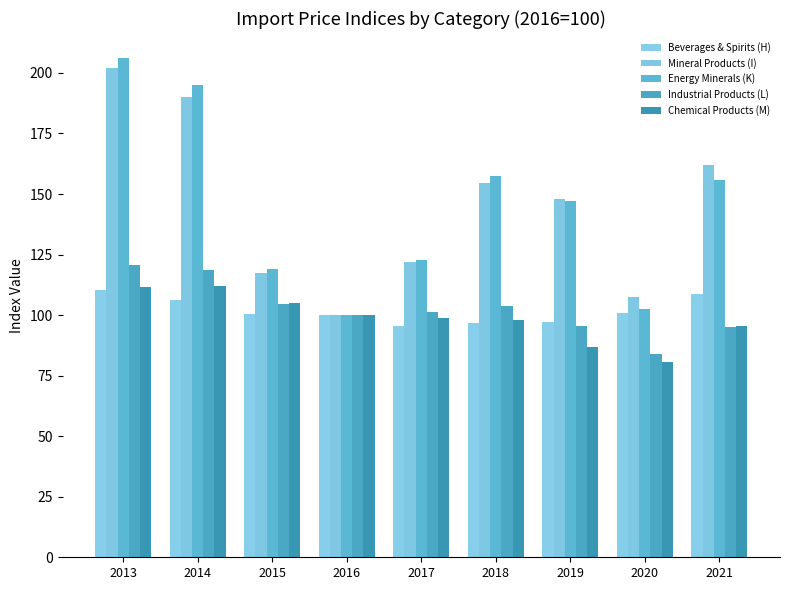

What is the average value of the Chemical Products (M) series?

98.7